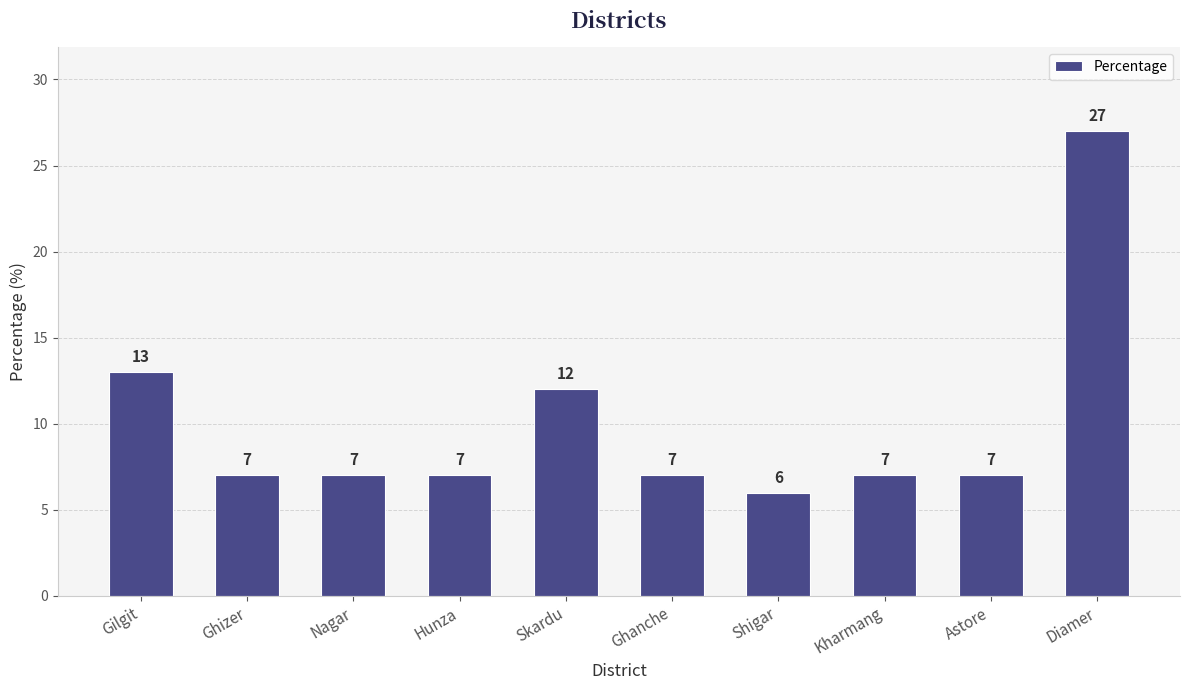

What is the label of the 5th bar from the right?

Ghanche